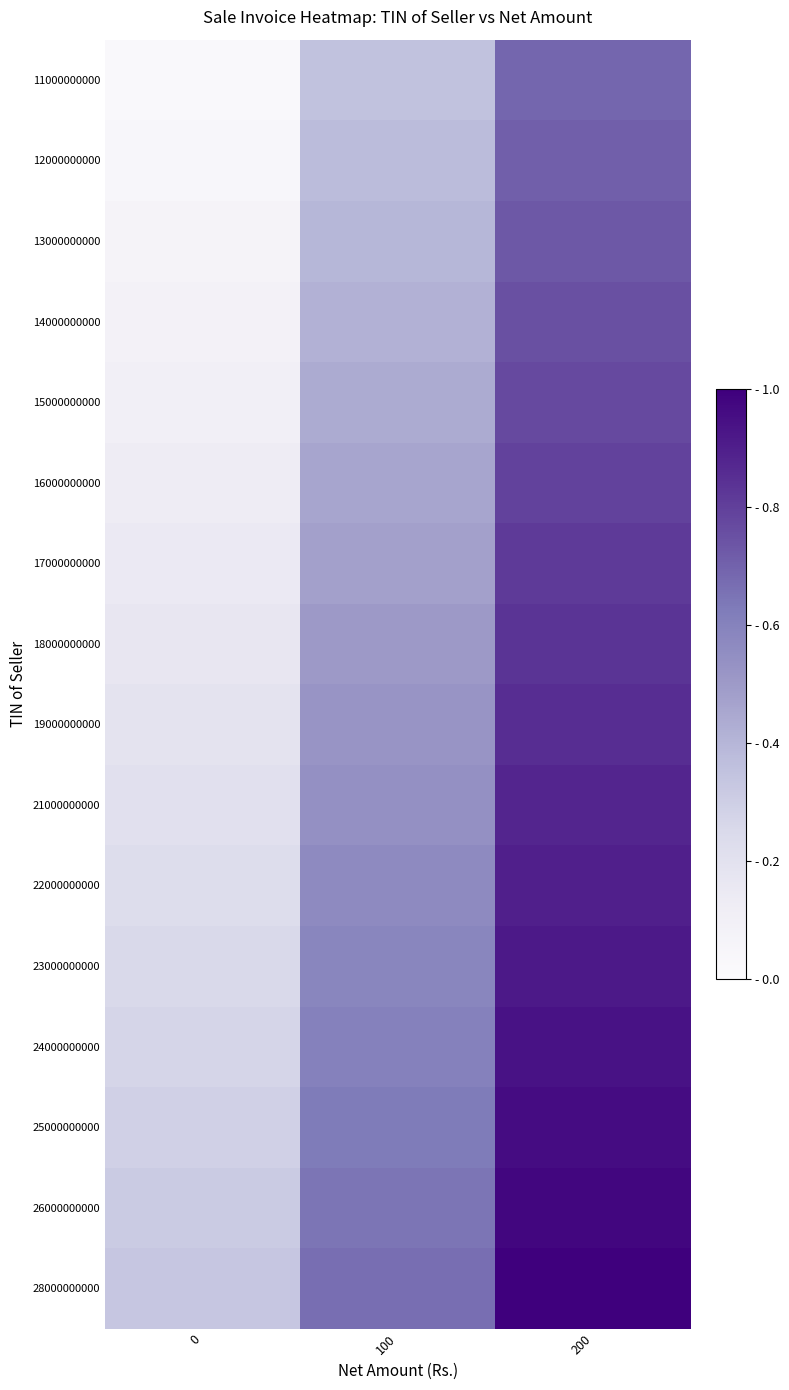

Count the number of categories in the chart.

3